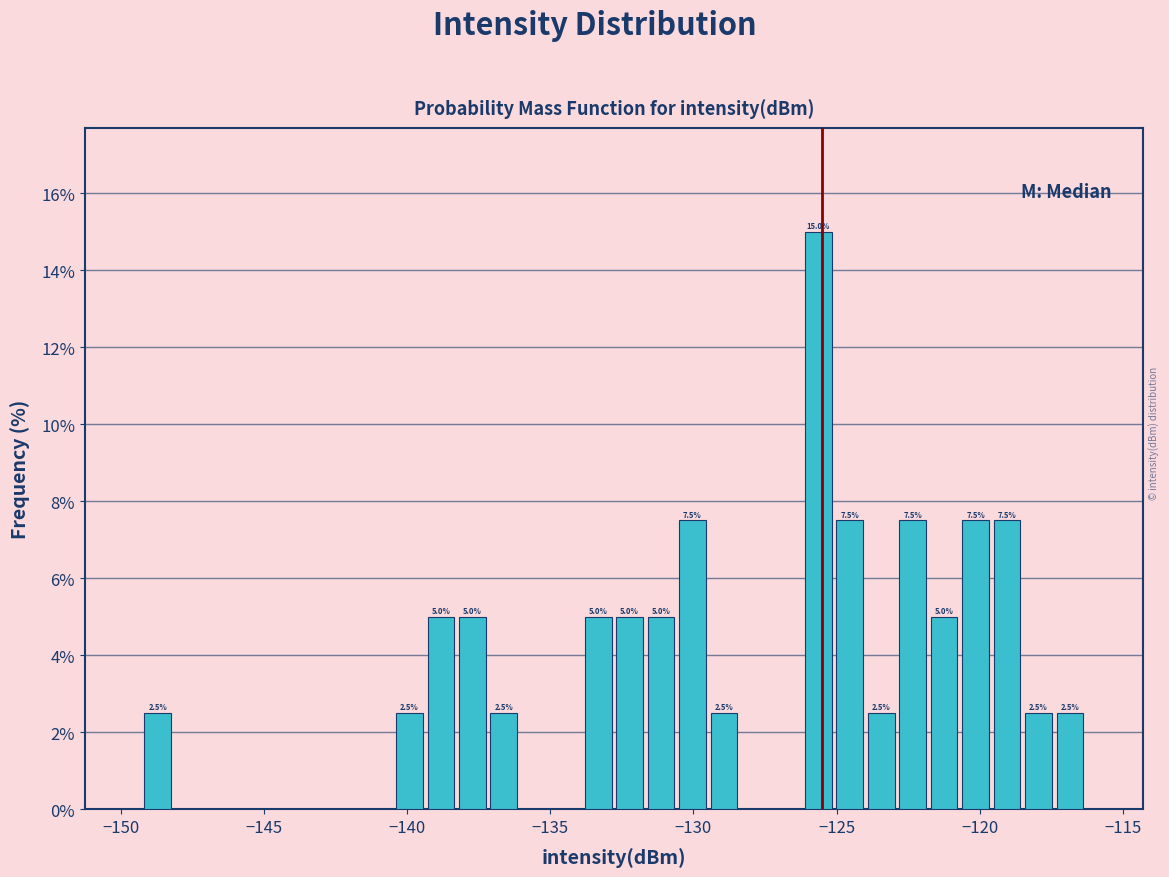

Read against the x-axis, roughly where is the centre of the tallest bar?

-125.5